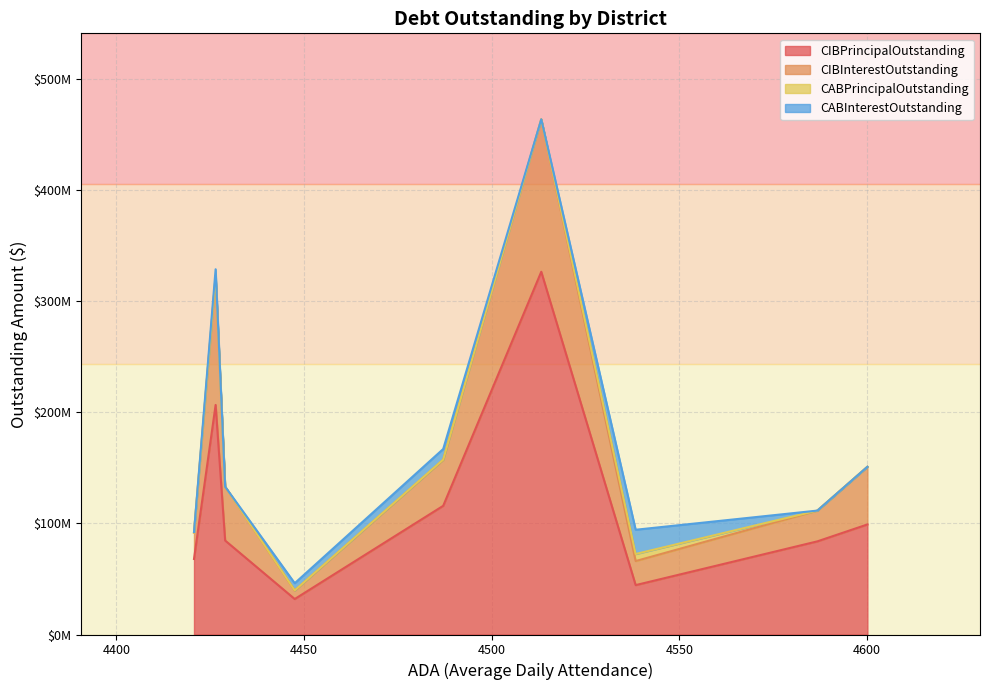

List the series in order of their peak value, highest first.

CIBPrincipalOutstanding, CIBInterestOutstanding, CABInterestOutstanding, CABPrincipalOutstanding